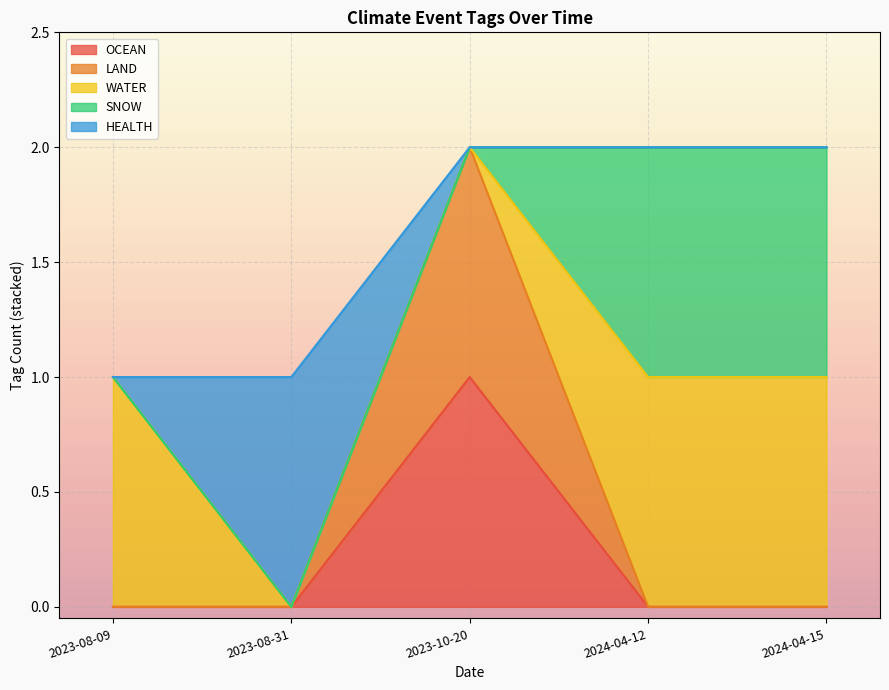

Is the value of HEALTH at 2023-10-20 greater than the value of LAND at 2023-10-20?

No